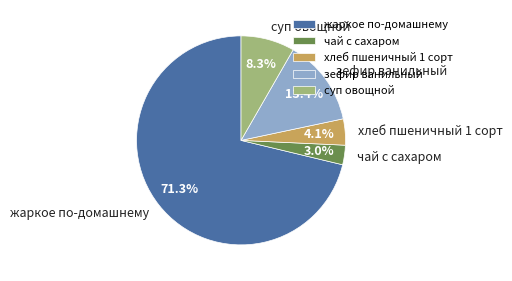

Does жаркое по-домашнему account for over 50% of the chart?

Yes